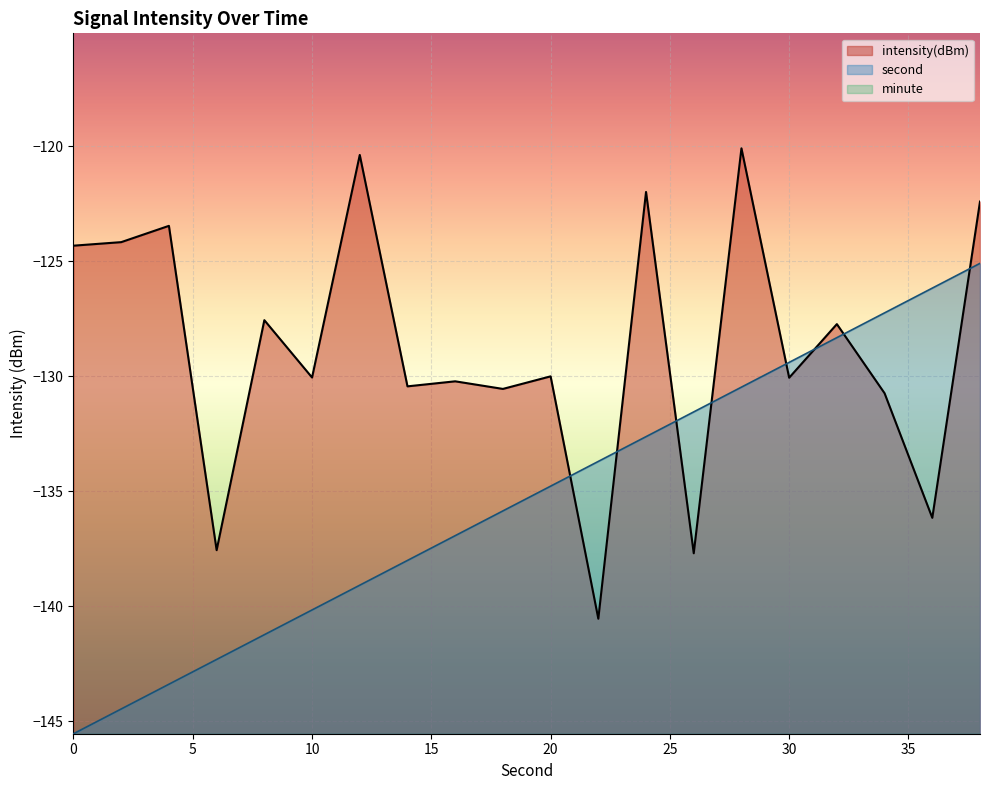

How many interior local peaks does the intensity(dBm) series have?

8